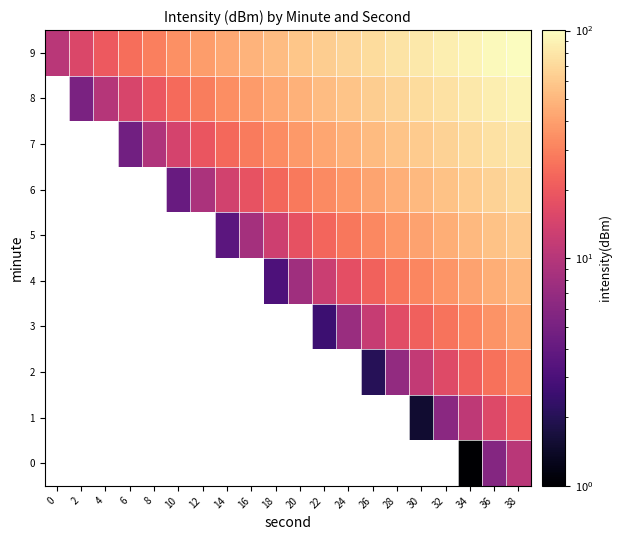

List the series in order of their peak value, lowest first.

0, 1, 2, 3, 4, 5, 6, 7, 8, 9